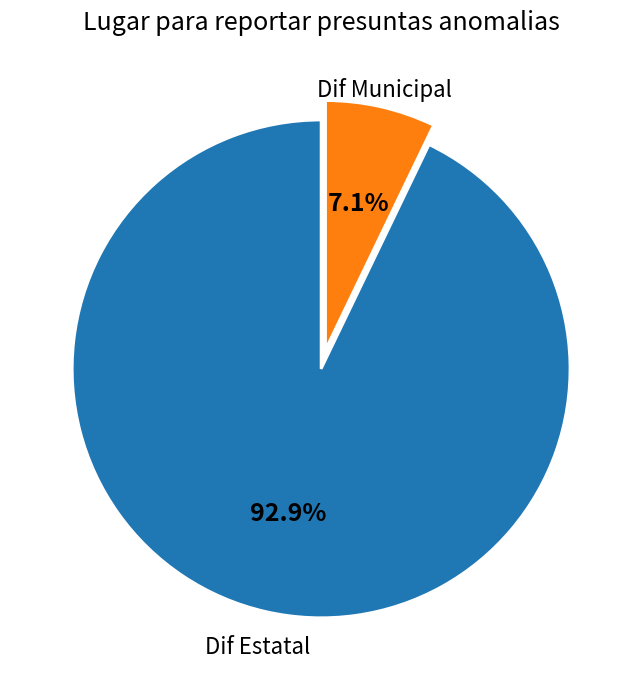

Between Dif Estatal and Dif Municipal, which is larger?

Dif Estatal